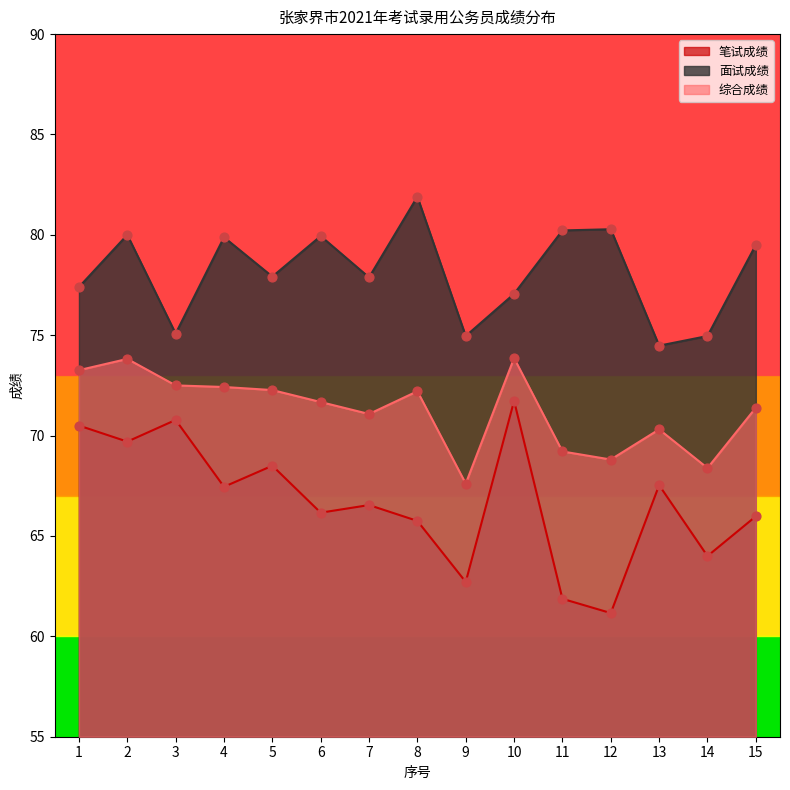

Which series contains the highest Y value?

面试成绩